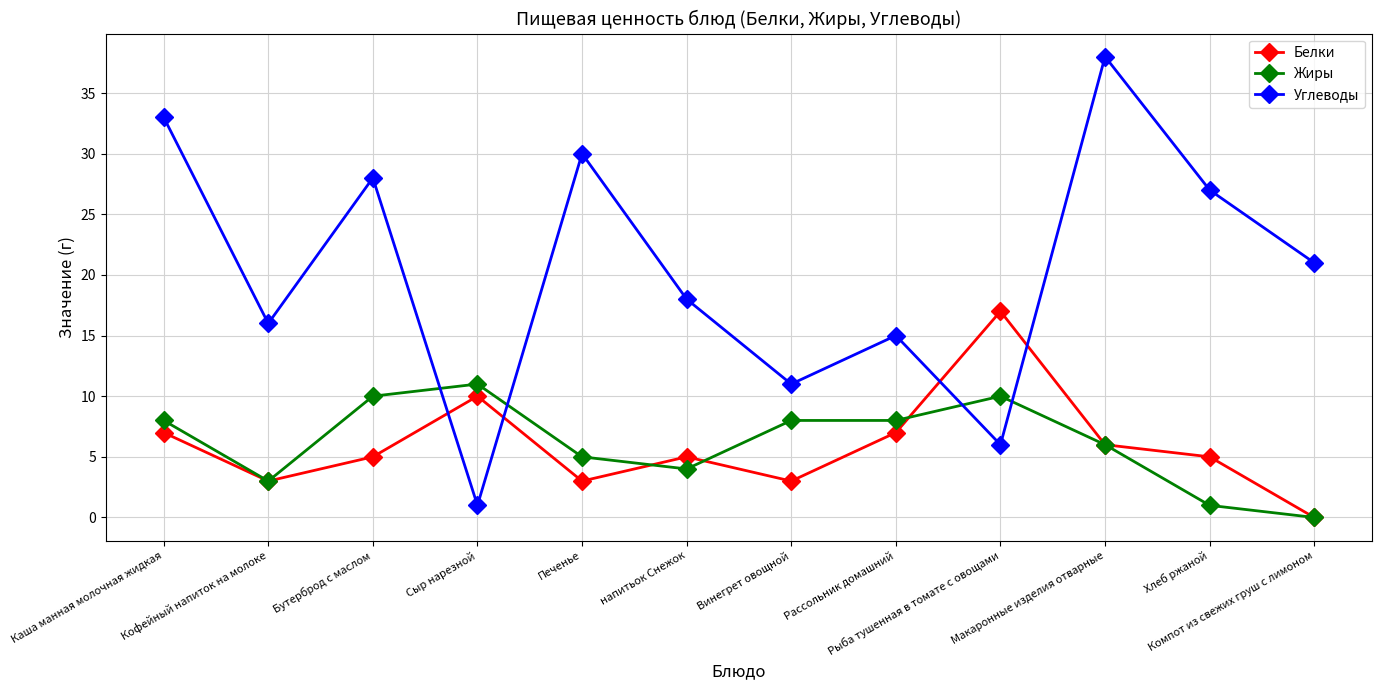

Does the chart have visible grid lines?

Yes